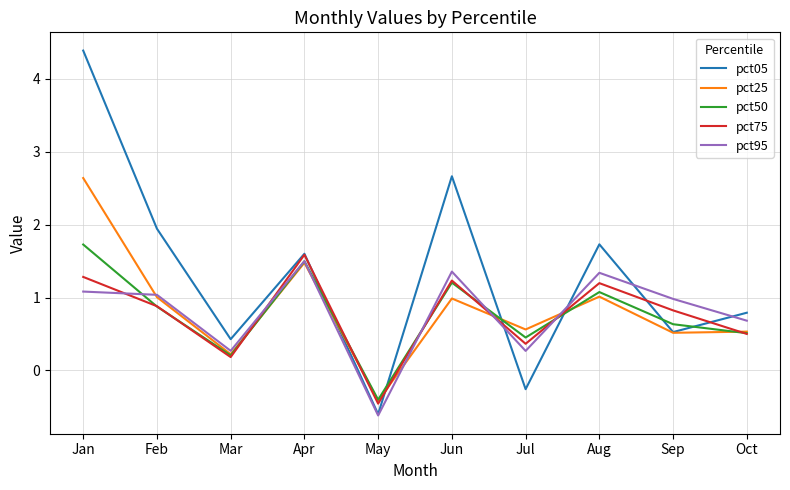

Count the number of data series in this chart.

5